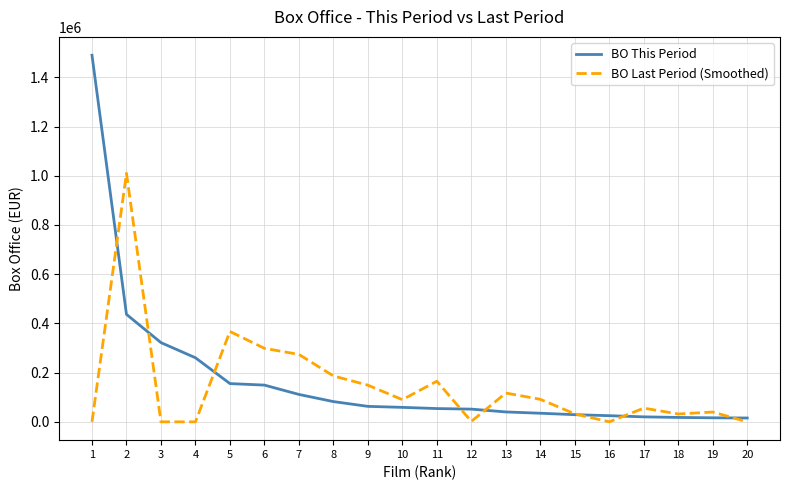

At 6, list the series in order from smallest to largest.

BO This Period, BO Last Period (Smoothed)